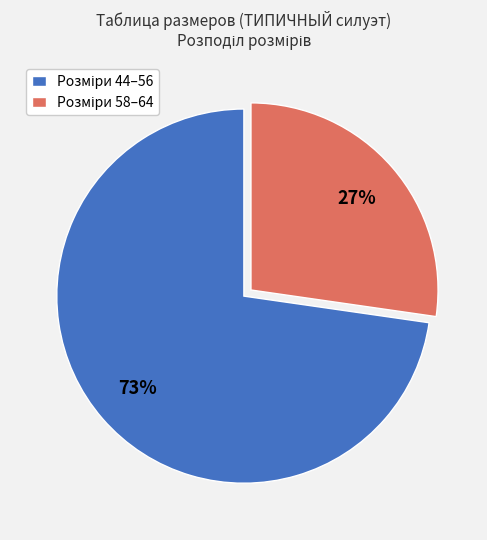

Is there a majority slice in this chart?

Yes